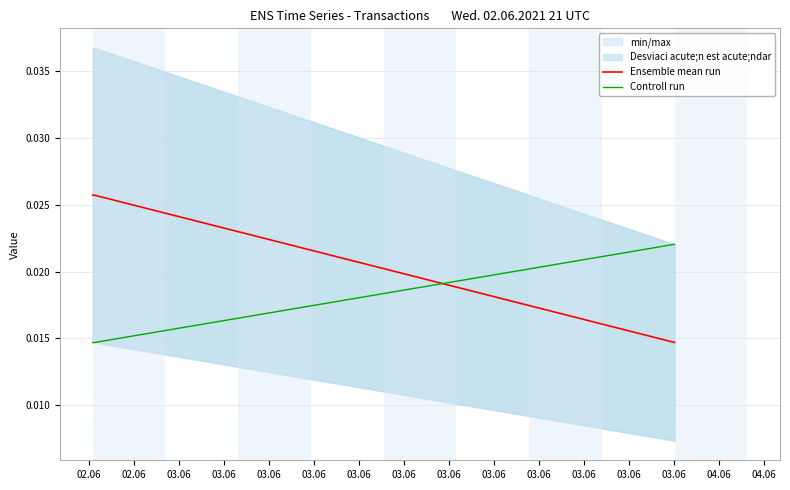

Count the Ensemble mean run values in the range 0 to 1.

3